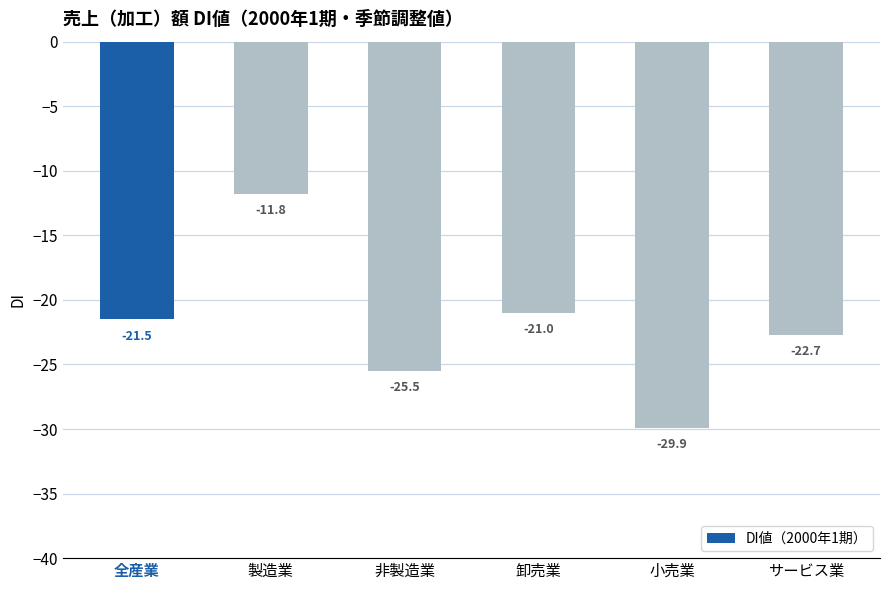

What is the sum of all values?

-132.4